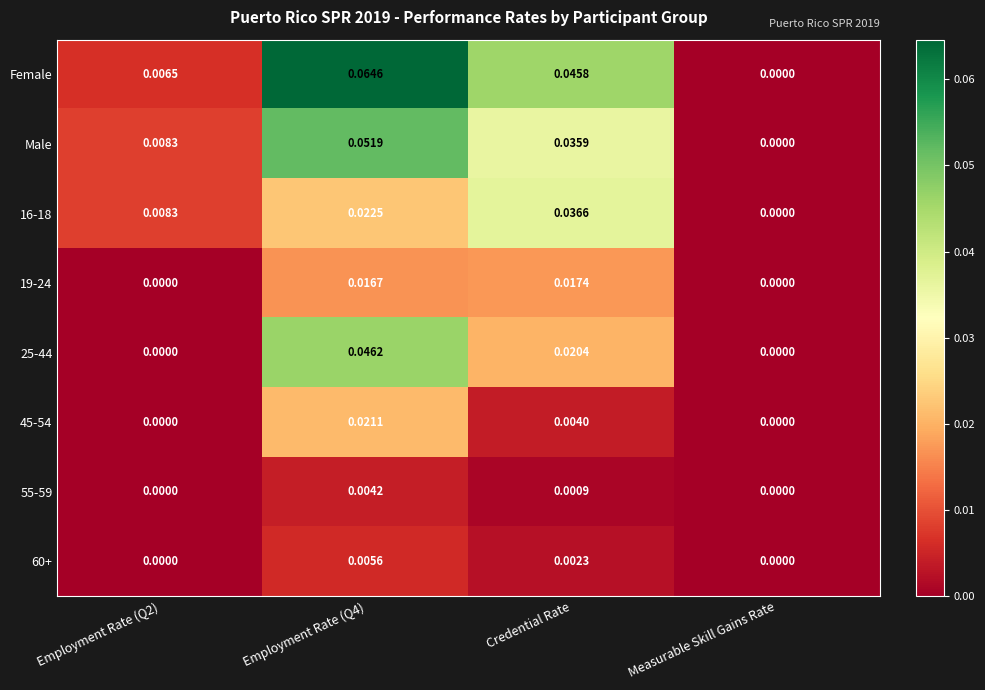

Which series has the largest total across all categories?

Female